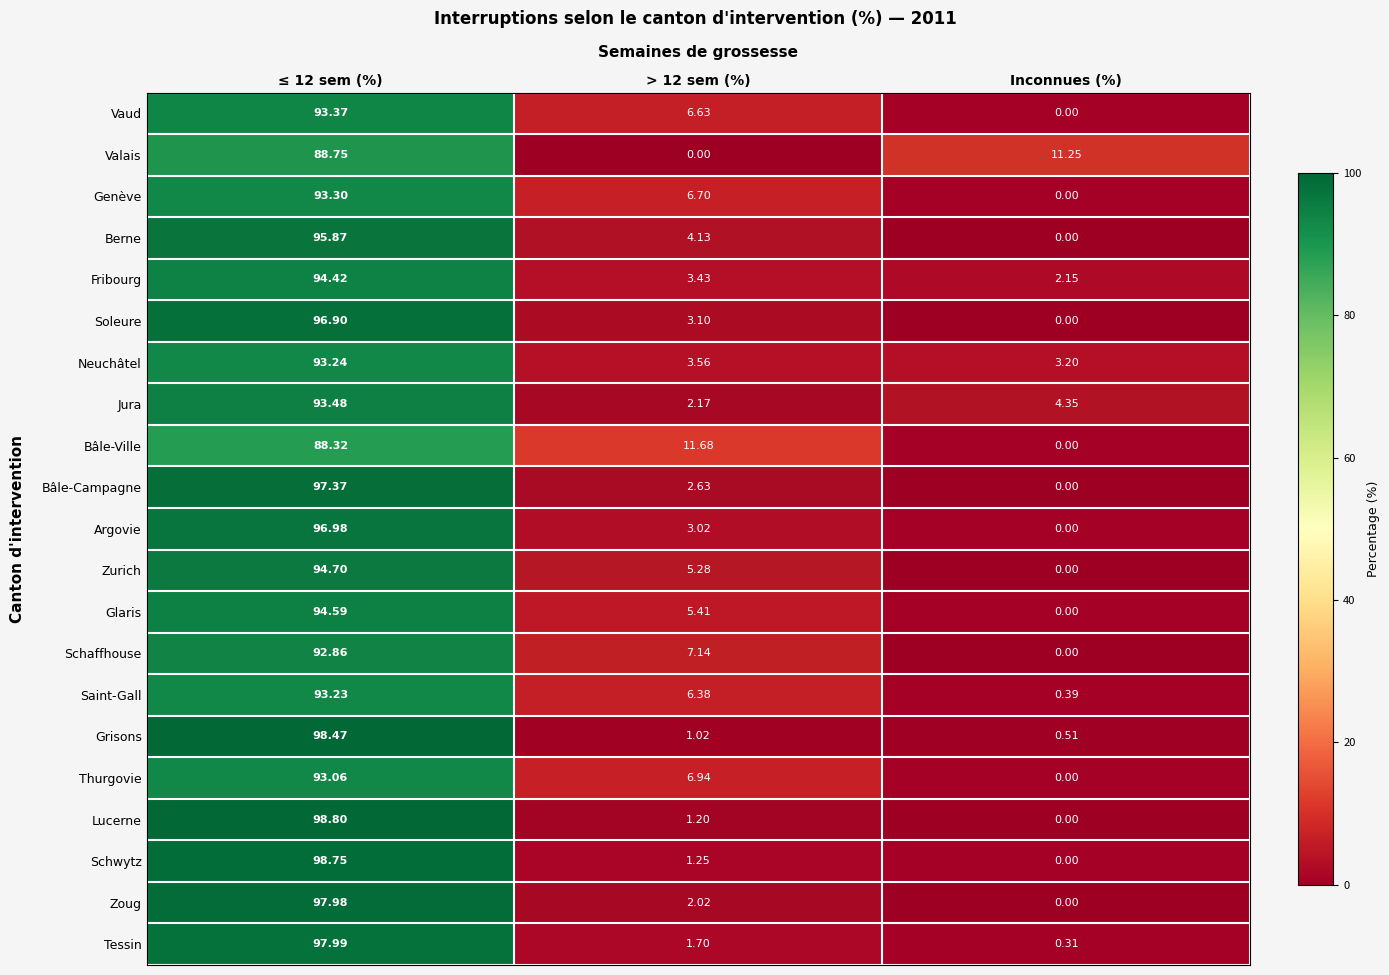

How many data points does each series have?

3